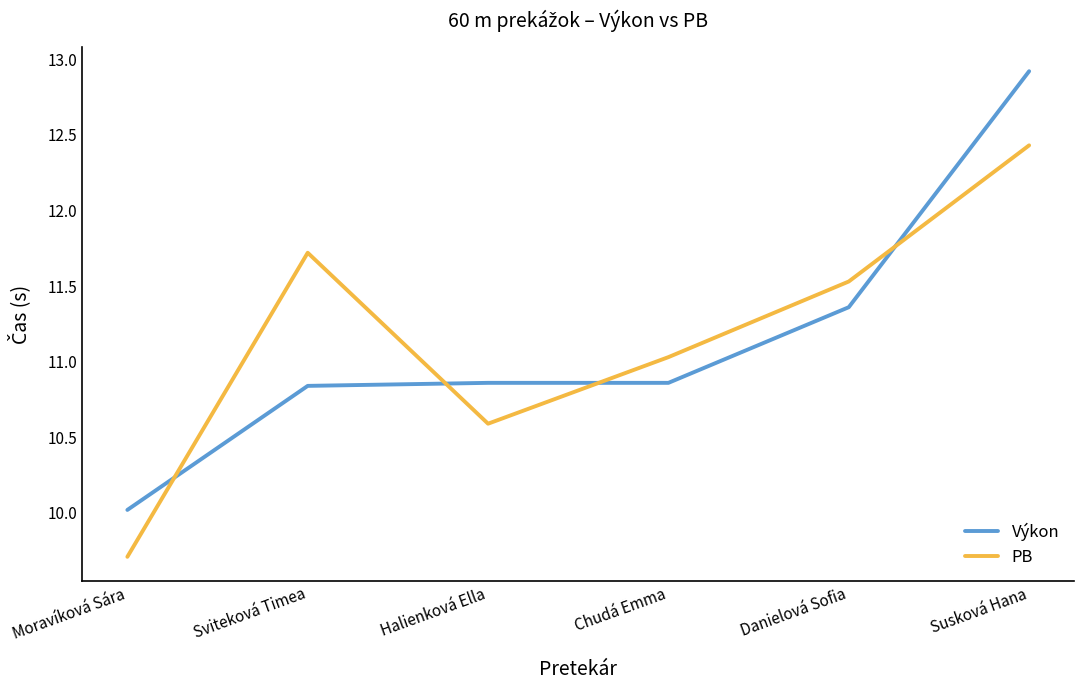

Is this an area chart (filled region under the line)?

No